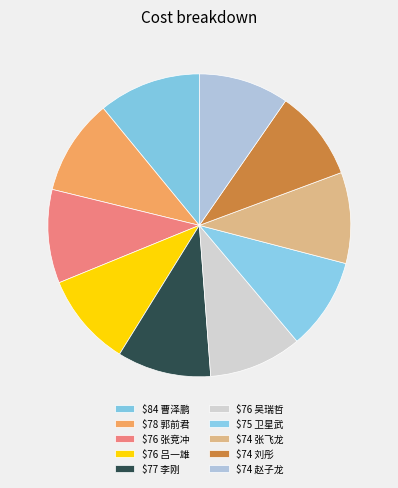

Which slice is the smallest?

赵子龙